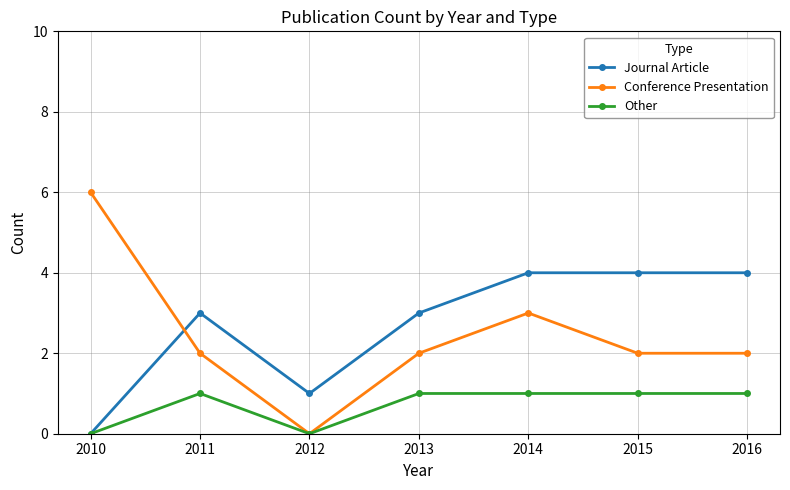

What is the value of the Conference Presentation point at the 1st from the left?

6